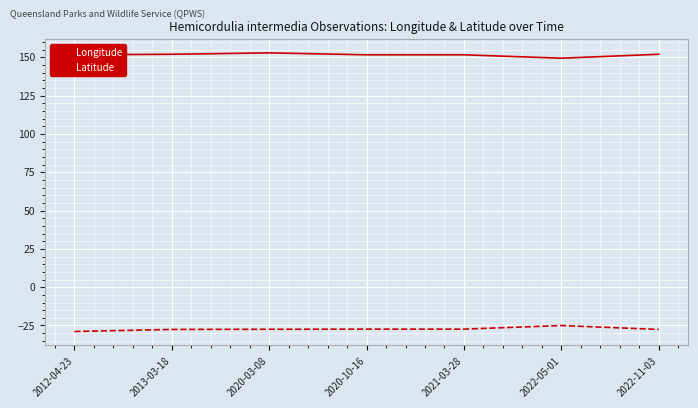

What is the lowest value of the Longitude series?

149.4